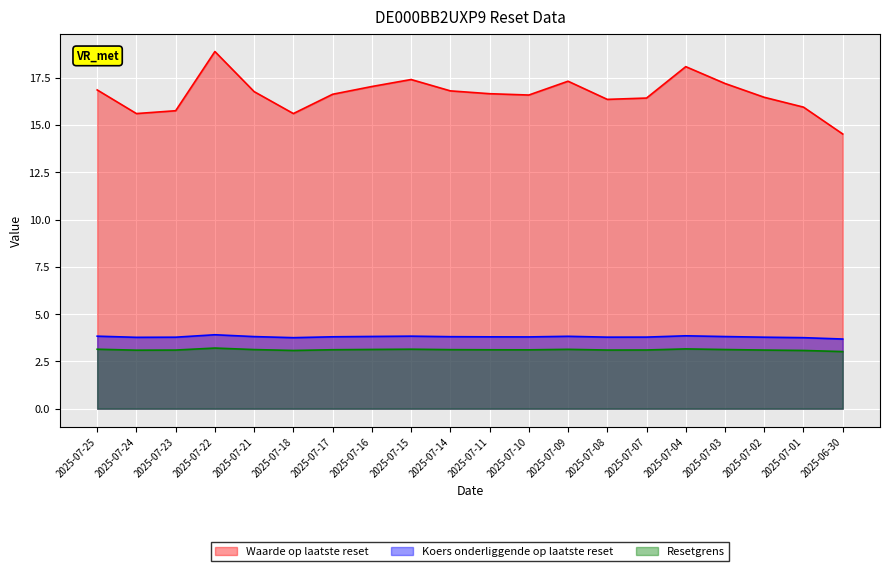

At which label does Resetgrens reach its peak?

2025-07-22